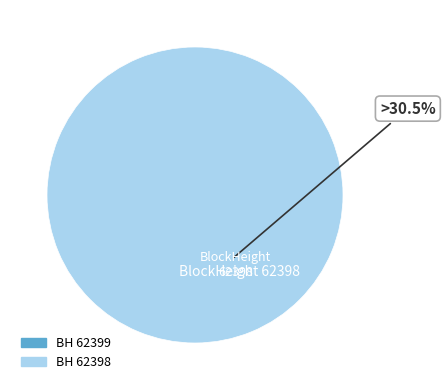

To the nearest percent, what portion does 62398 represent?

100%